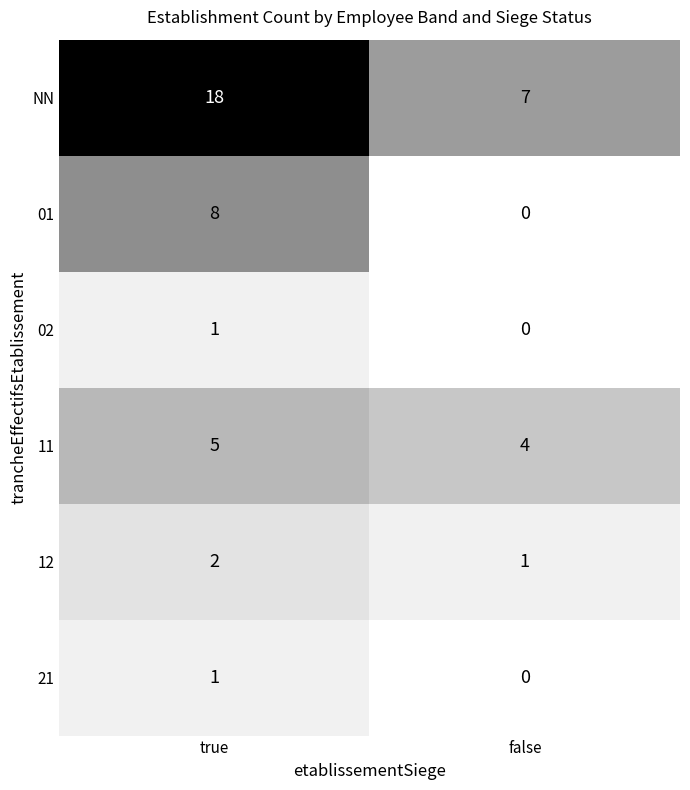

Reading right to left, extract all data points from this chart.

NN: 7	18
01: 0	8
02: 0	1
11: 4	5
12: 1	2
21: 0	1